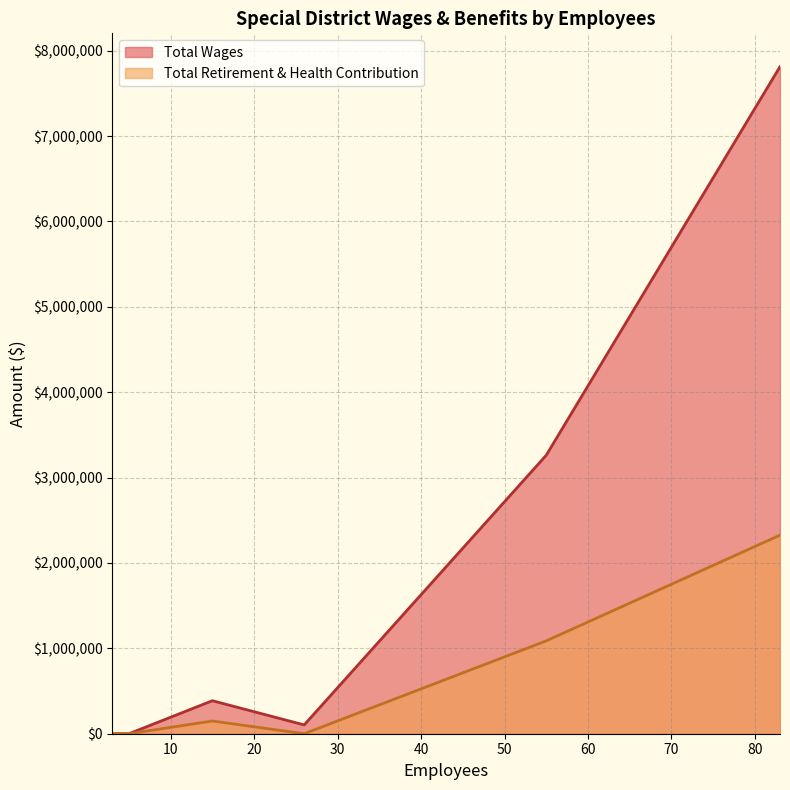

List the labels in order of Total Retirement & Health Contribution value, largest first.

83, 55, 15, 26, 5, 5, 5, 3, 5, 5